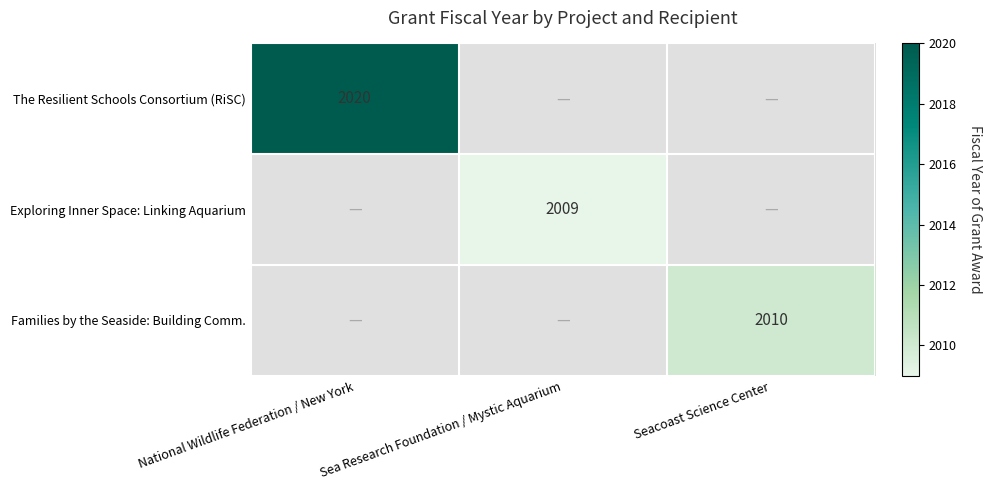

The value of Exploring Inner Space: Linking Aquarium at Sea Research Foundation / Mystic Aquarium is 2009. True or false?

True